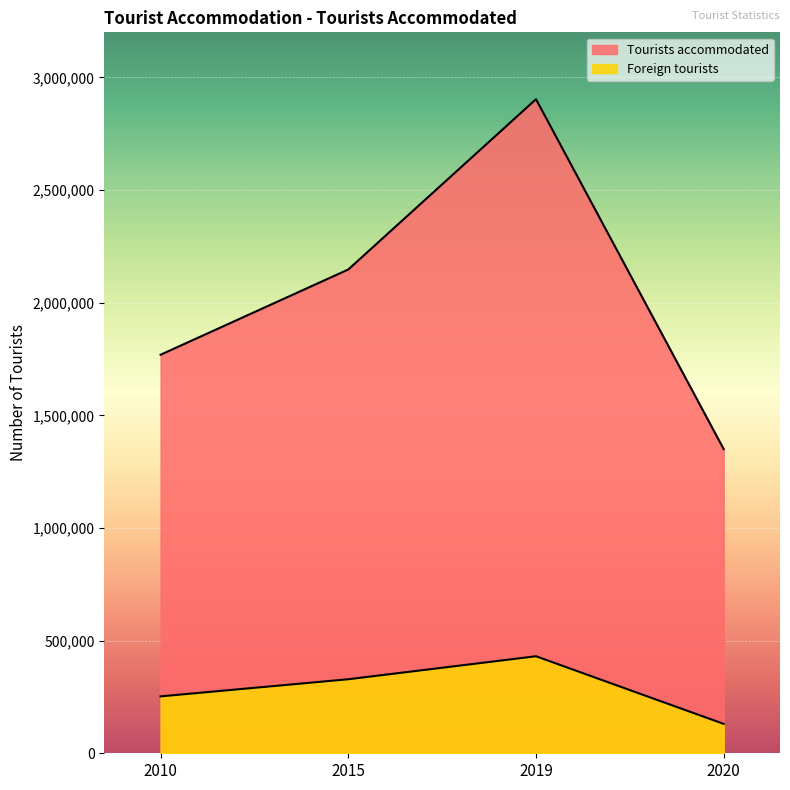

Reading right to left, list all the values displayed in this chart.

Tourists accommodated: 1350043	2903195	2147365	1769019
Foreign tourists: 130420	430674	328606	252591